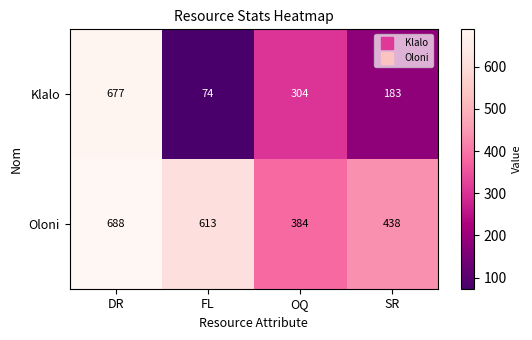

The Klalo series shows 450 at OQ. True or false?

False